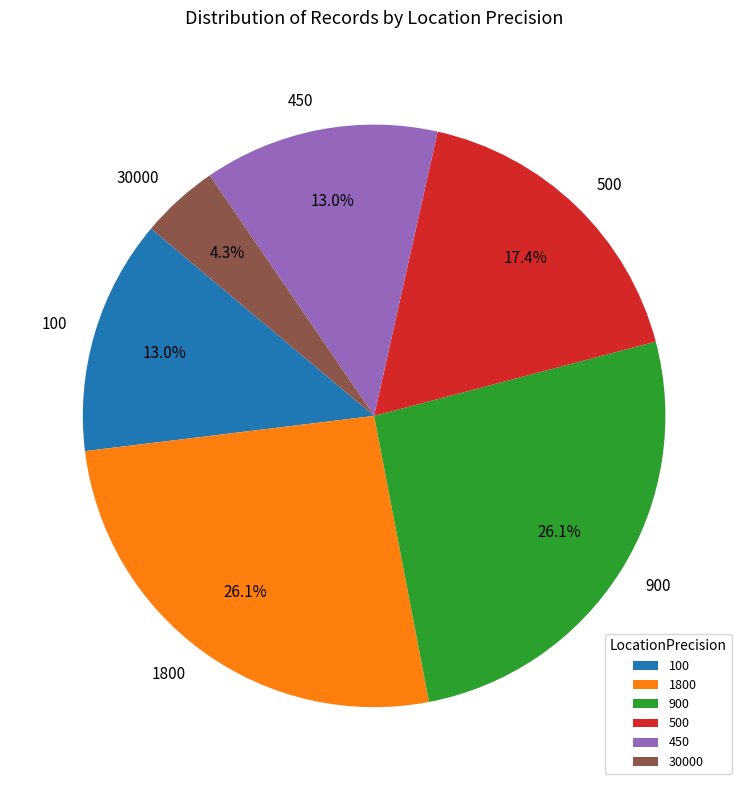

Is it true that 30000 is 16% of the pie?

False